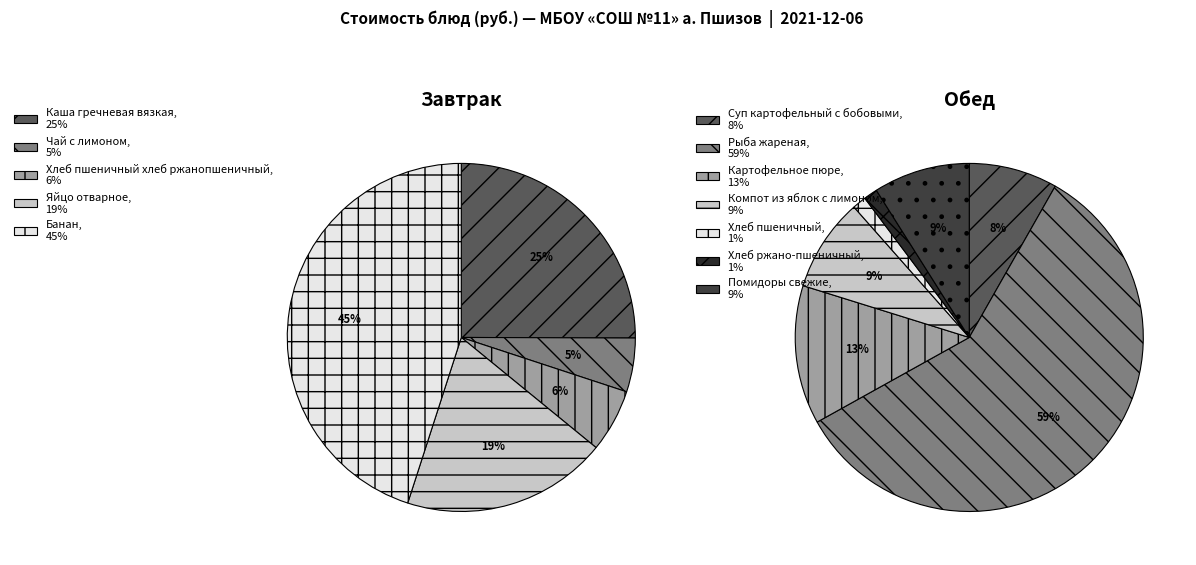

Is there a majority slice in this chart?

No